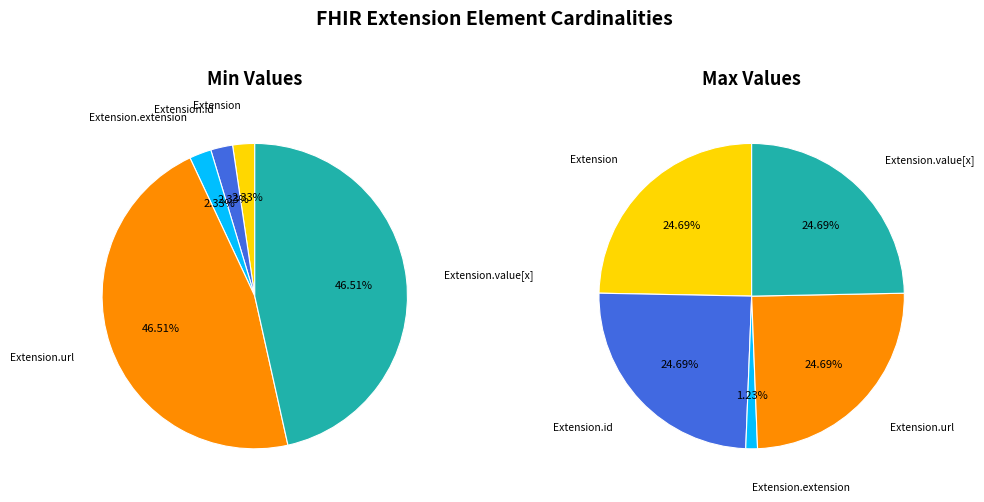

Which slice is the smallest?

Extension